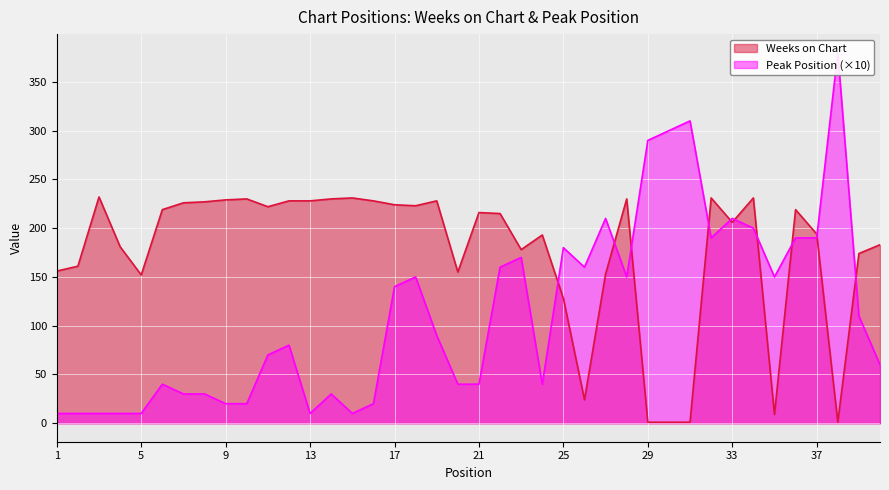

What is the total value across all series at 21?

256